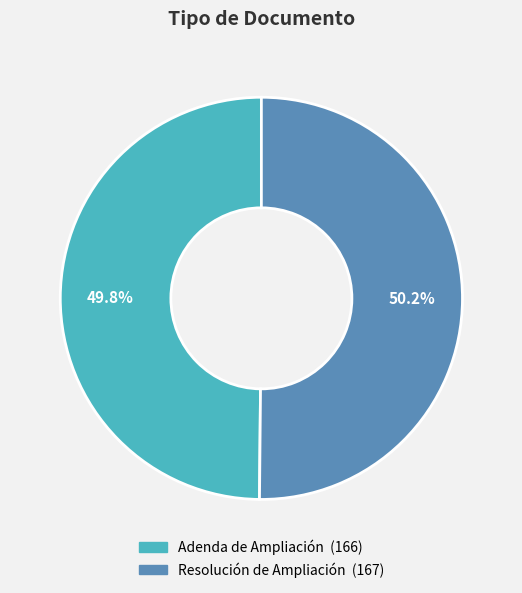

Is there a majority slice in this chart?

Yes